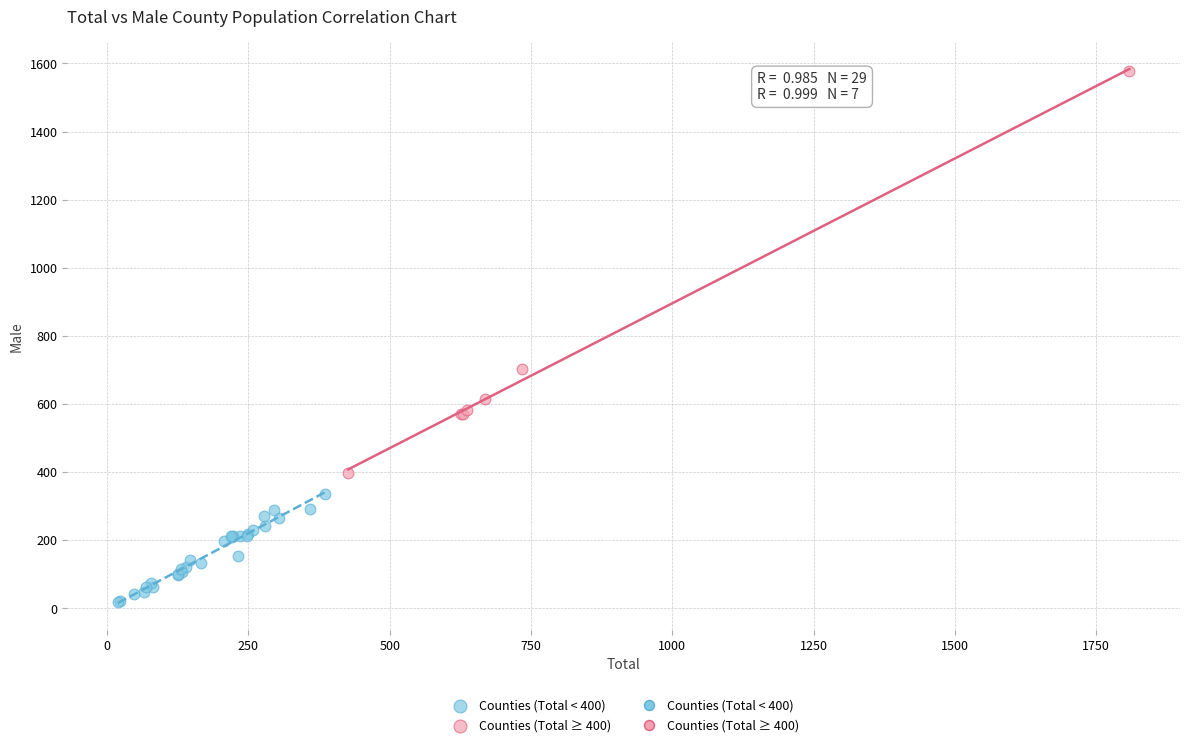

Which series reaches the maximum Y coordinate?

Counties (Total ≥ 400)